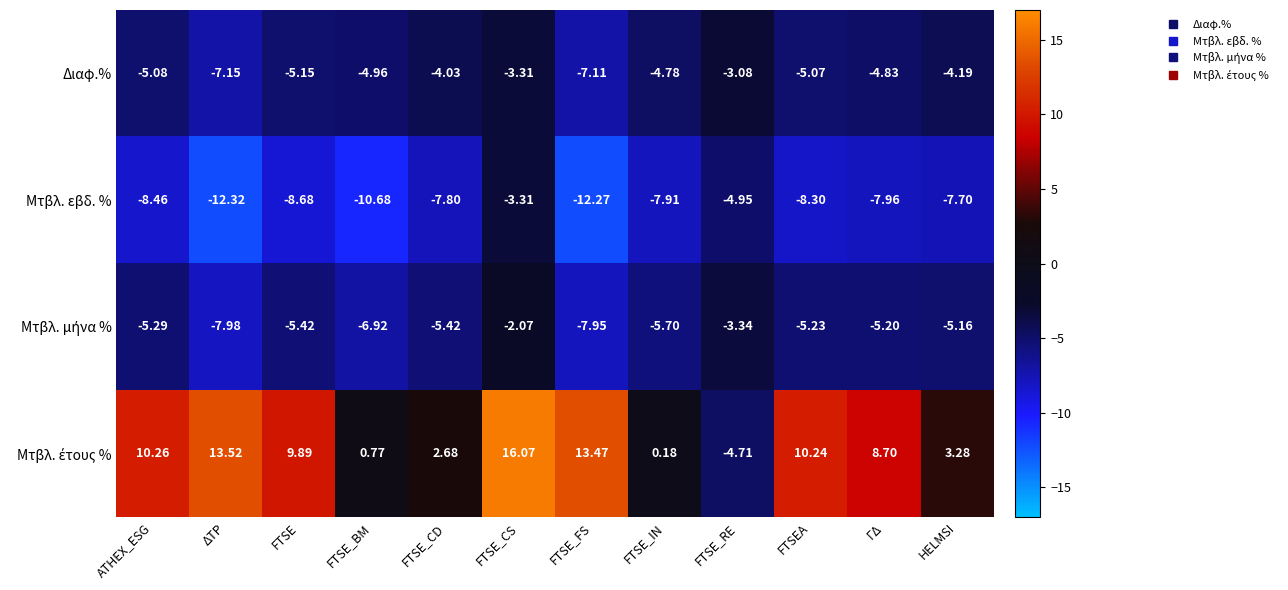

What is the minimum value shown in the chart?

-12.3